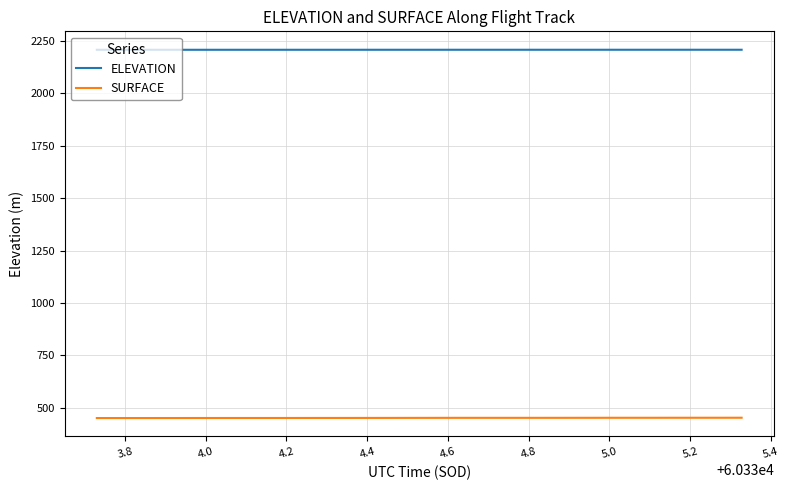

Which series has the largest range (max minus min)?

SURFACE